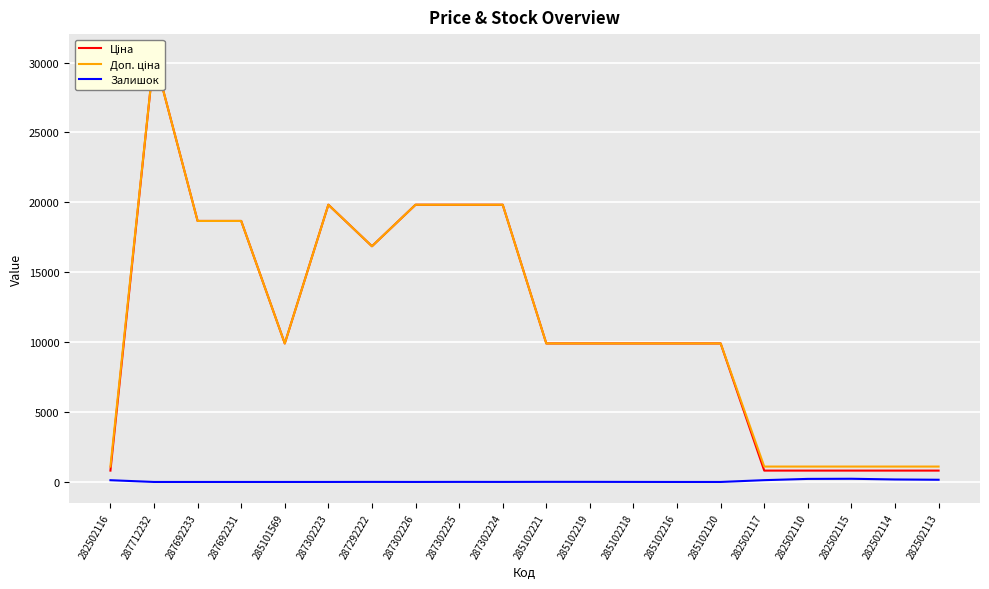

What is the difference between the maximum and minimum values in the Ціна series?

29699.3